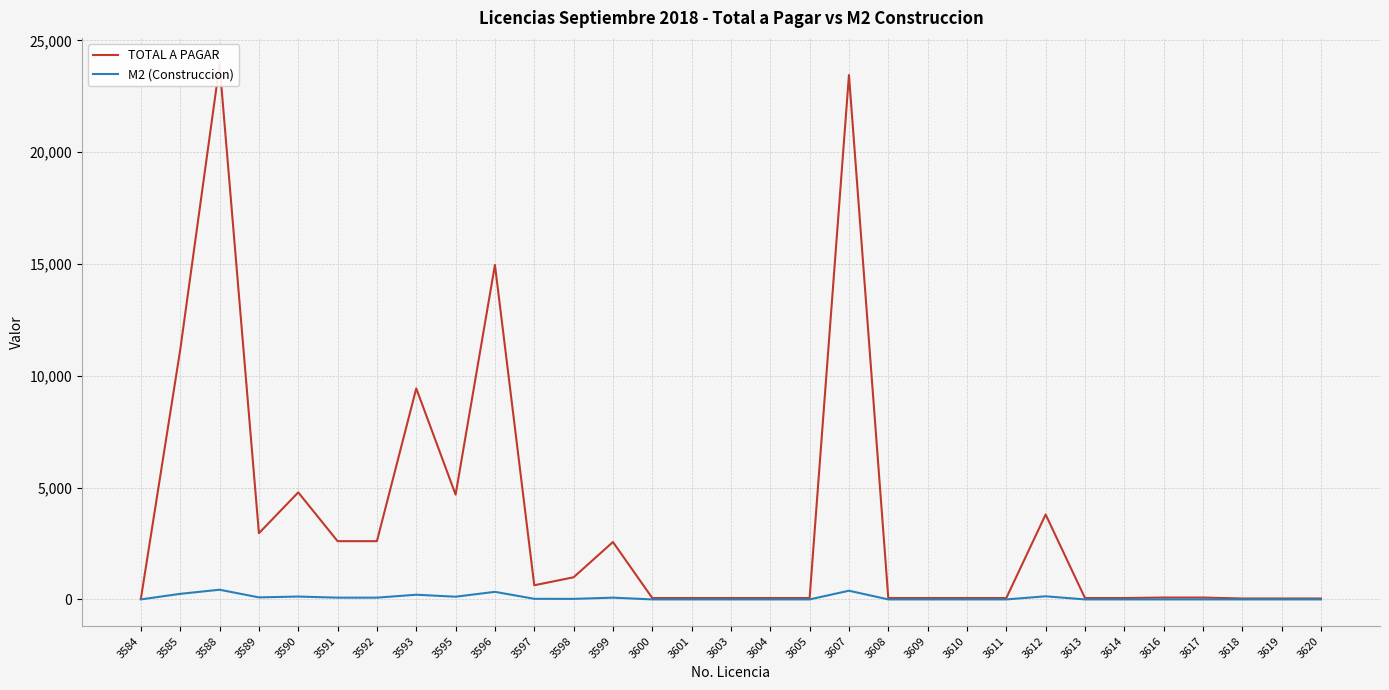

How many values in the M2 (Construccion) series exceed 0?

14